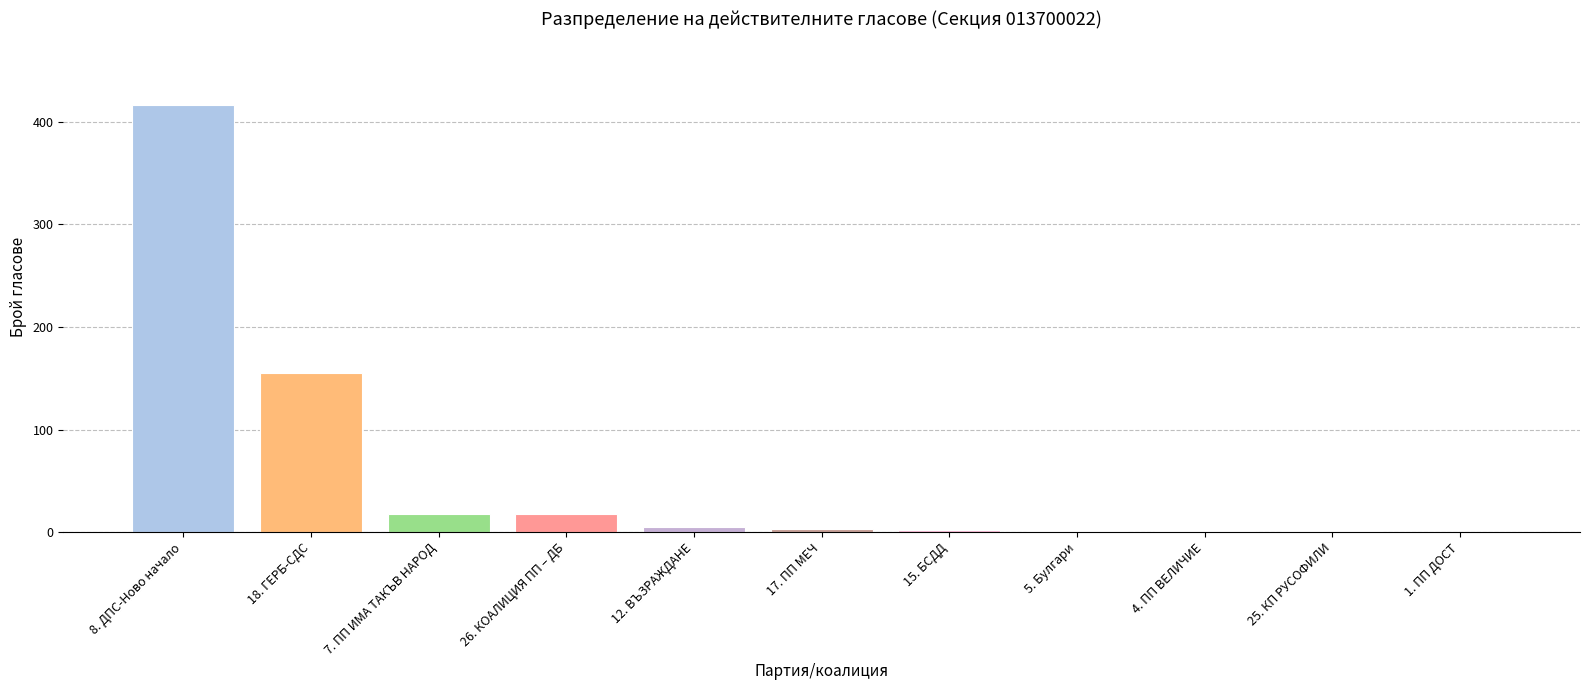

Where is the data nearest to the value 208?

18. ГЕРБ-СДС